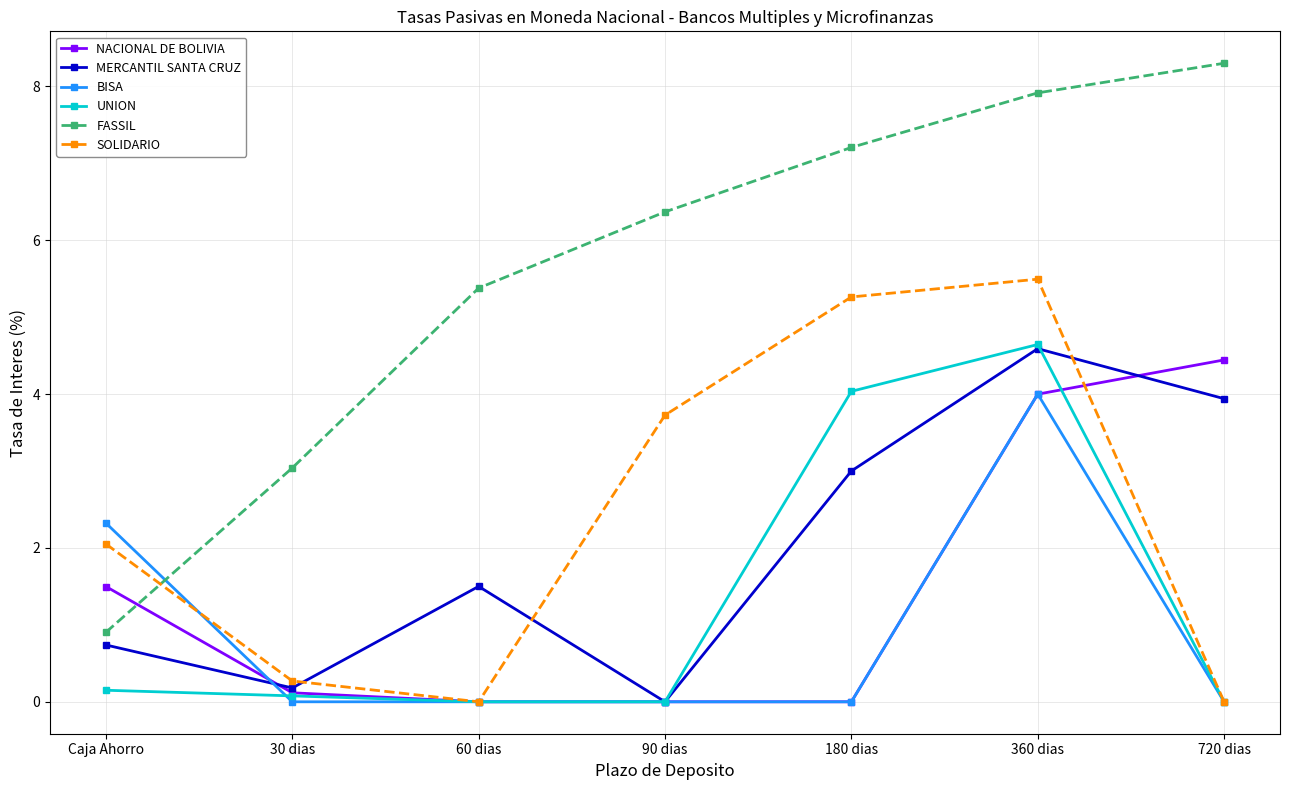

Count the number of data series in this chart.

6